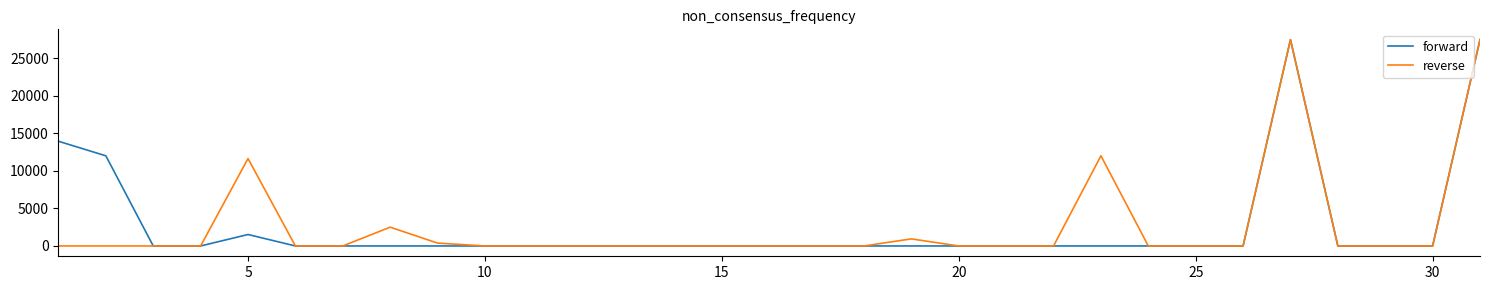

What is the difference between the maximum and minimum values in the reverse series?

27463.6